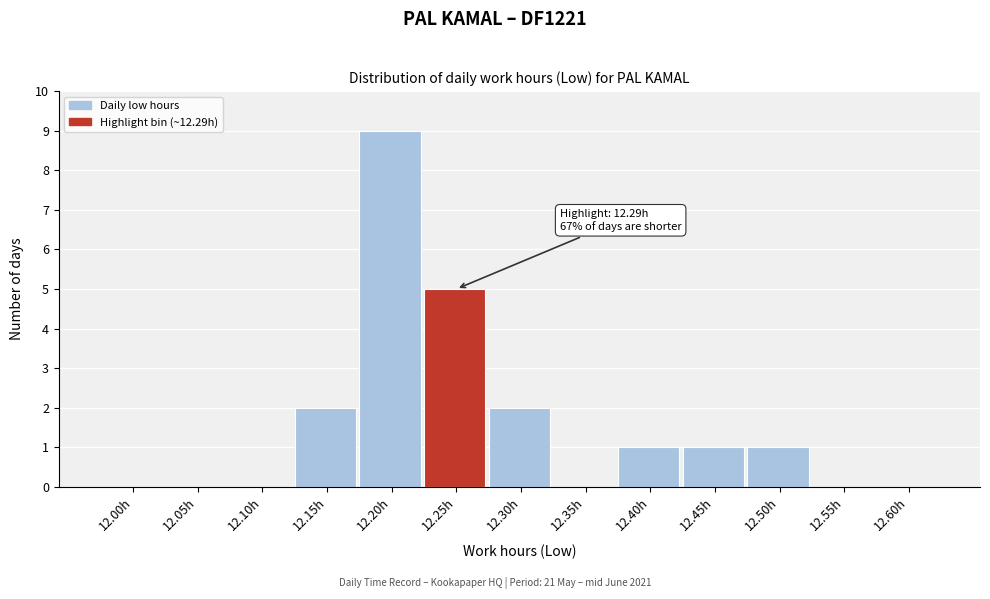

Reading left to right, transcribe all the data shown in this chart.

12.00h=0	12.05h=0	12.10h=0	12.15h=2	12.20h=9	12.25h=5	12.30h=2	12.35h=0	12.40h=1	12.45h=1	12.50h=1	12.55h=0	12.60h=0